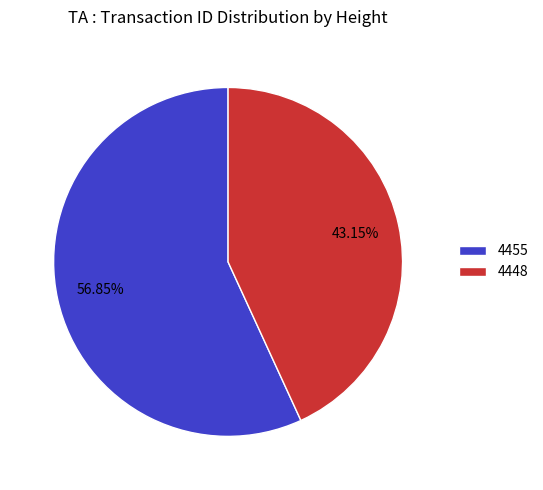

True or false: 4455 accounts for 57% of the total.

True